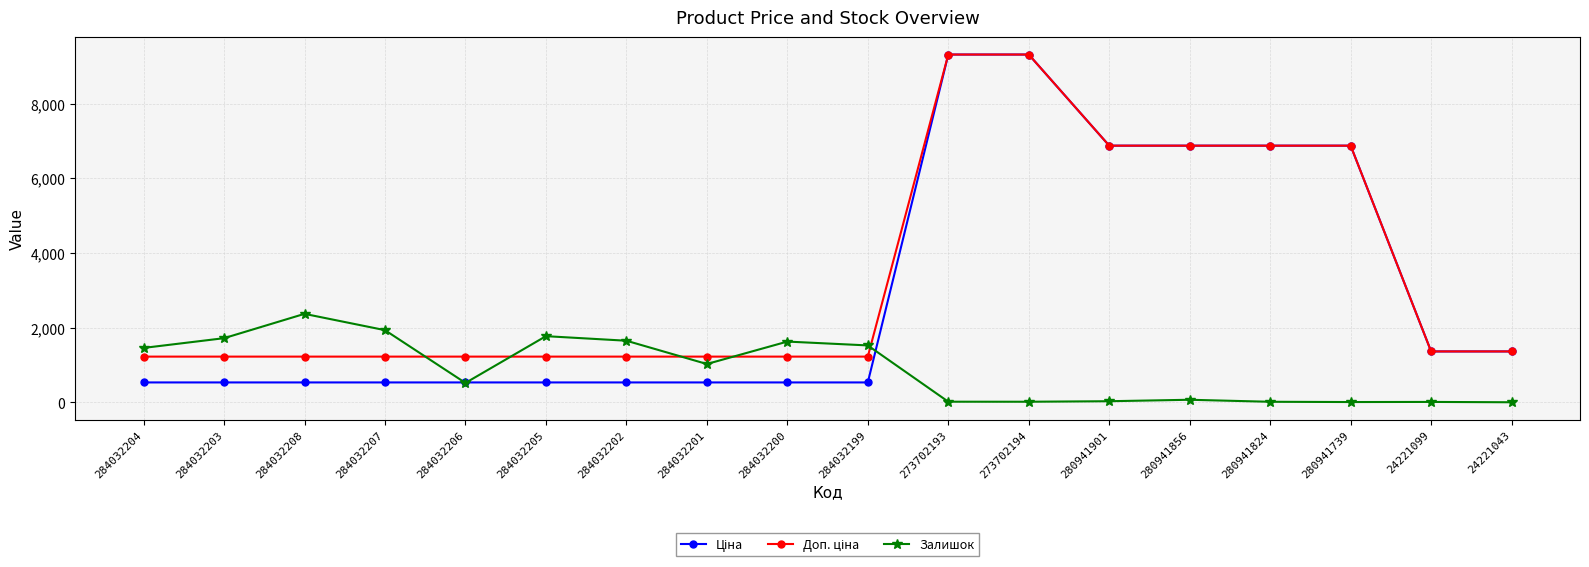

At which label does Залишок reach its peak?

284032208